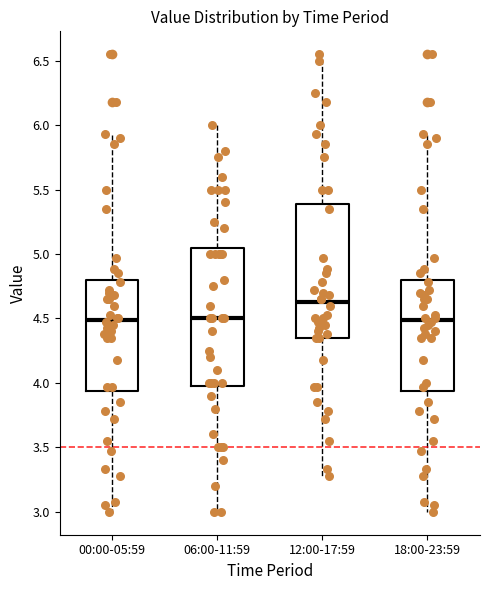

Where is the upper edge of the box for 18:00-23:59 on the y-axis? The values are not printed on the chart, so give them approximately, as read against the axis.

4.80